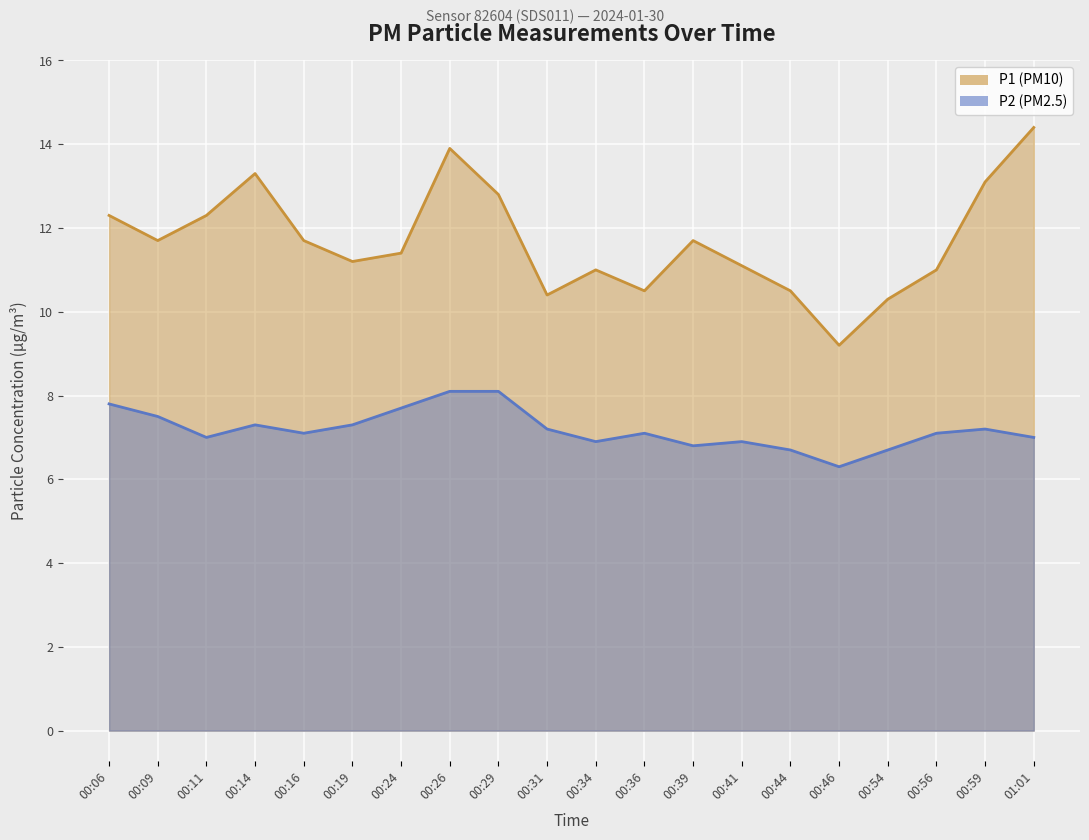

True or false: P2 and P1 intersect in this chart.

False